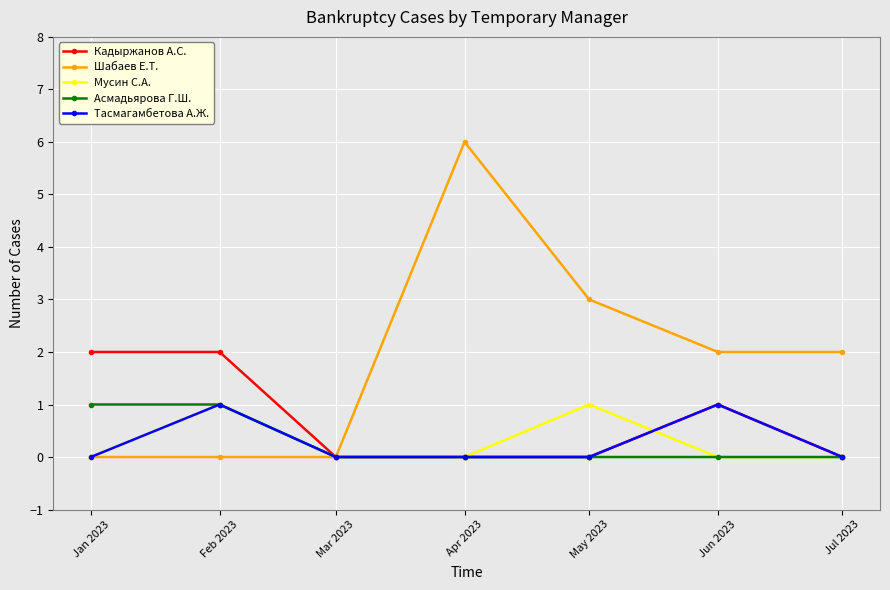

The Мусин С.А. series shows 1 at May 2023. True or false?

True